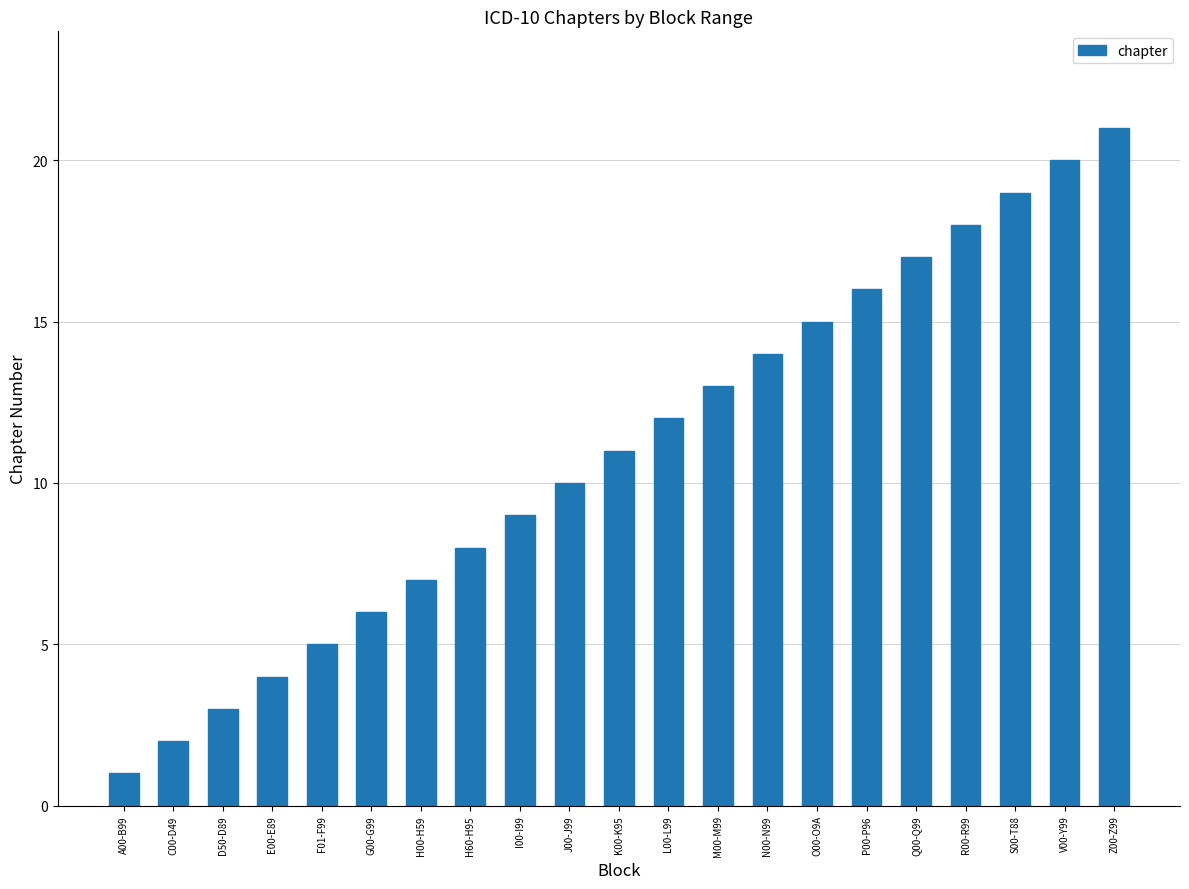

List the labels in order of value, largest first.

Z00-Z99, V00-Y99, S00-T88, R00-R99, Q00-Q99, P00-P96, O00-O9A, N00-N99, M00-M99, L00-L99, K00-K95, J00-J99, I00-I99, H60-H95, H00-H59, G00-G99, F01-F99, E00-E89, D50-D89, C00-D49, A00-B99